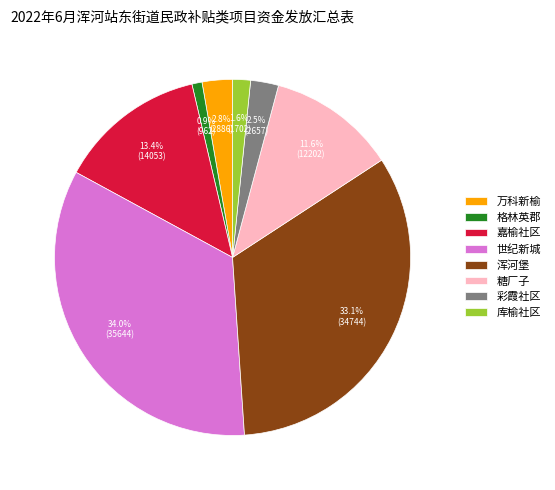

How many slices are in this pie chart?

8